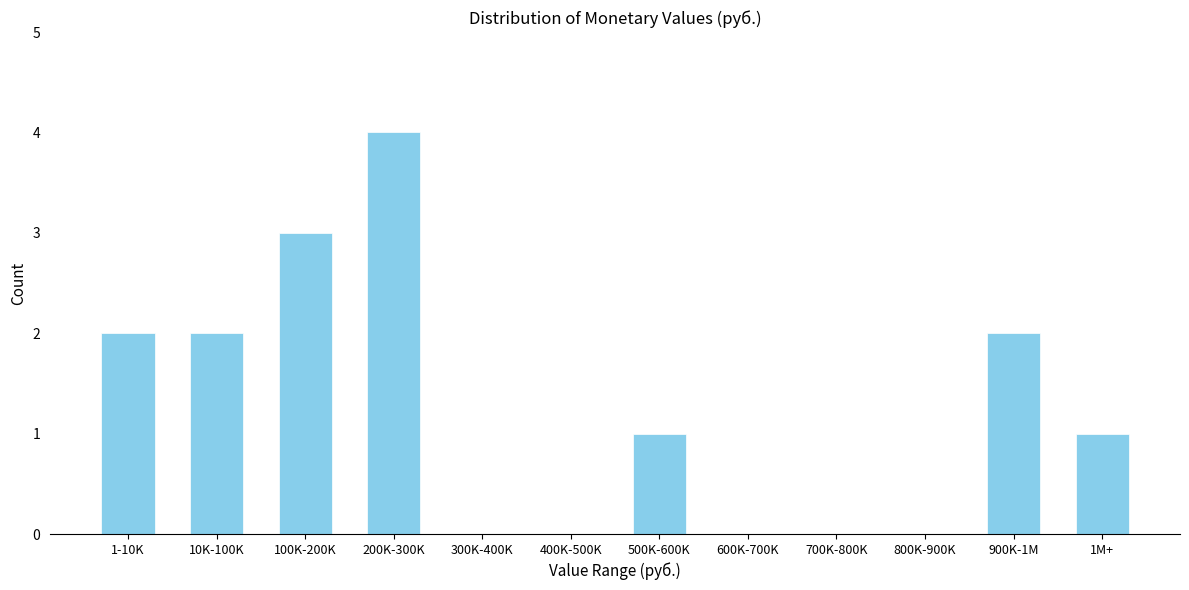

Reading left to right, list all the values displayed in this chart.

1-10K=2	10K-100K=2	100K-200K=3	200K-300K=4	300K-400K=0	400K-500K=0	500K-600K=1	600K-700K=0	700K-800K=0	800K-900K=0	900K-1M=2	1M+=1